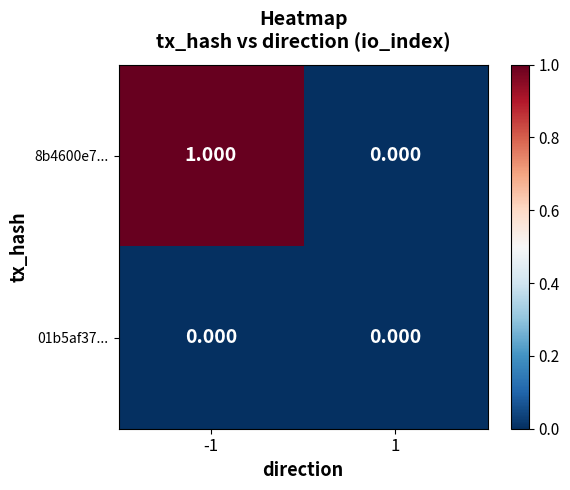

Reading left to right, extract all data points from this chart.

8b4600e7...: -1=1	1=0
01b5af37...: -1=0	1=0